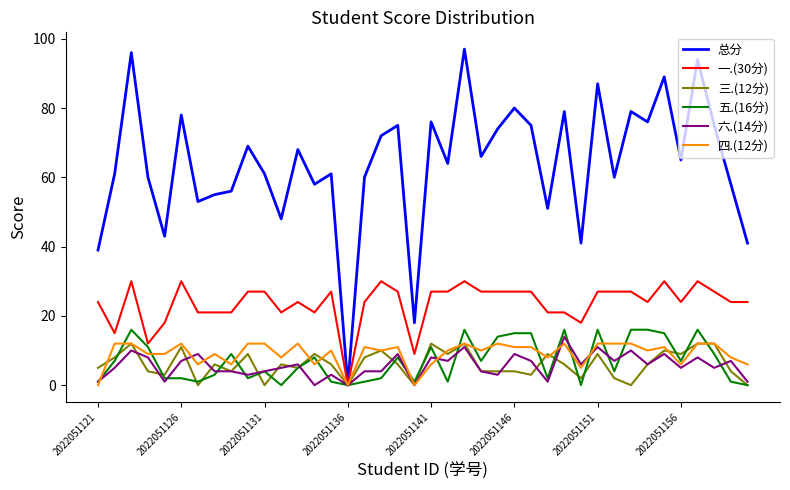

Which series has the widest spread of values?

总分